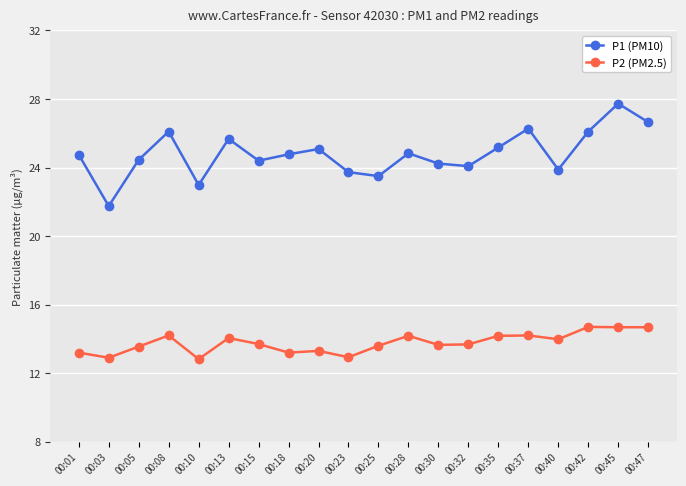

What is the value of the P2 (PM2.5) point at the 8th from the left?

13.2